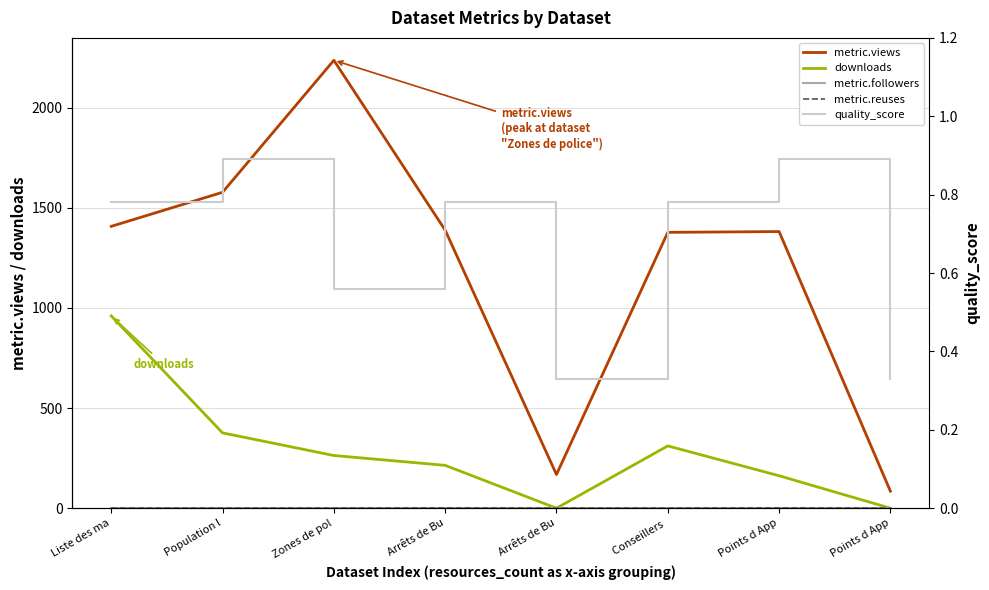

Reading left to right, what are all the values shown in this chart?

metric.views: Liste des ma=1407.0	Population l=1577.0	Zones de pol=2236.0	Arrêts de Bu=1388.0	Arrêts de Bu=168.0	Conseillers =1377.0	Points d App=1381.0	Points d App=85.0
downloads: Liste des ma=960.0	Population l=376.0	Zones de pol=263.0	Arrêts de Bu=214.0	Arrêts de Bu=0.0	Conseillers =311.0	Points d App=162.0	Points d App=0.0
metric.followers: Liste des ma=0.0	Population l=0.0	Zones de pol=0.0	Arrêts de Bu=2.0	Arrêts de Bu=0.0	Conseillers =1.0	Points d App=1.0	Points d App=0.0
metric.reuses: Liste des ma=0.0	Population l=0.0	Zones de pol=0.0	Arrêts de Bu=1.0	Arrêts de Bu=0.0	Conseillers =0.0	Points d App=1.0	Points d App=0.0
quality_score: Liste des ma=0.8	Population l=0.9	Zones de pol=0.6	Arrêts de Bu=0.8	Arrêts de Bu=0.3	Conseillers =0.8	Points d App=0.9	Points d App=0.3